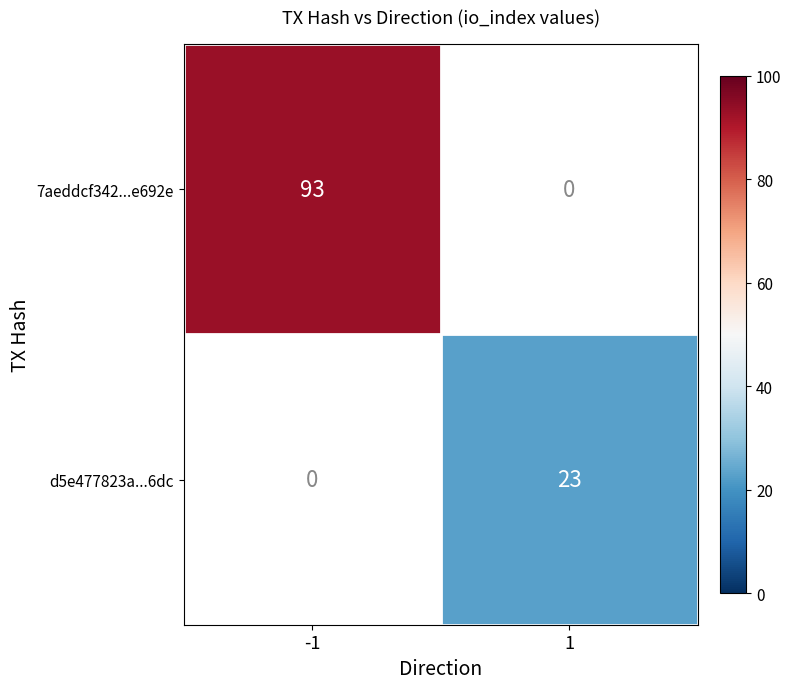

List the series in order of their overall mean, lowest first.

d5e477823a...6dc, 7aeddcf342...e692e